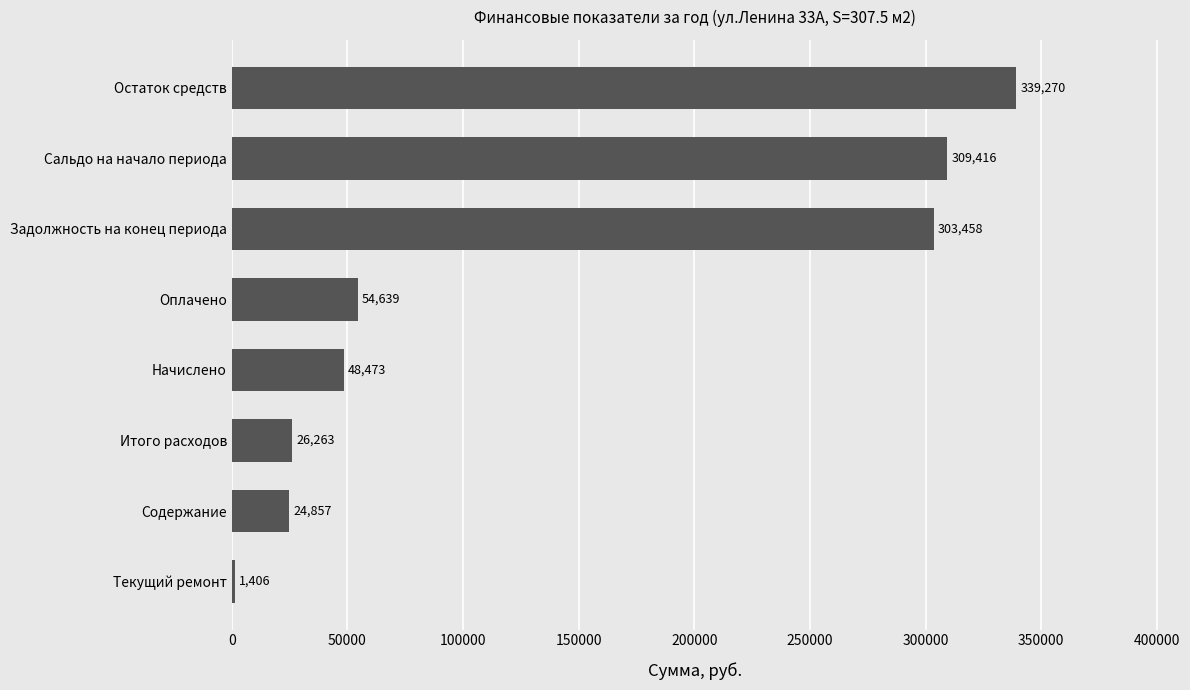

Which has a higher value, Начислено or Сальдо на начало периода?

Сальдо на начало периода